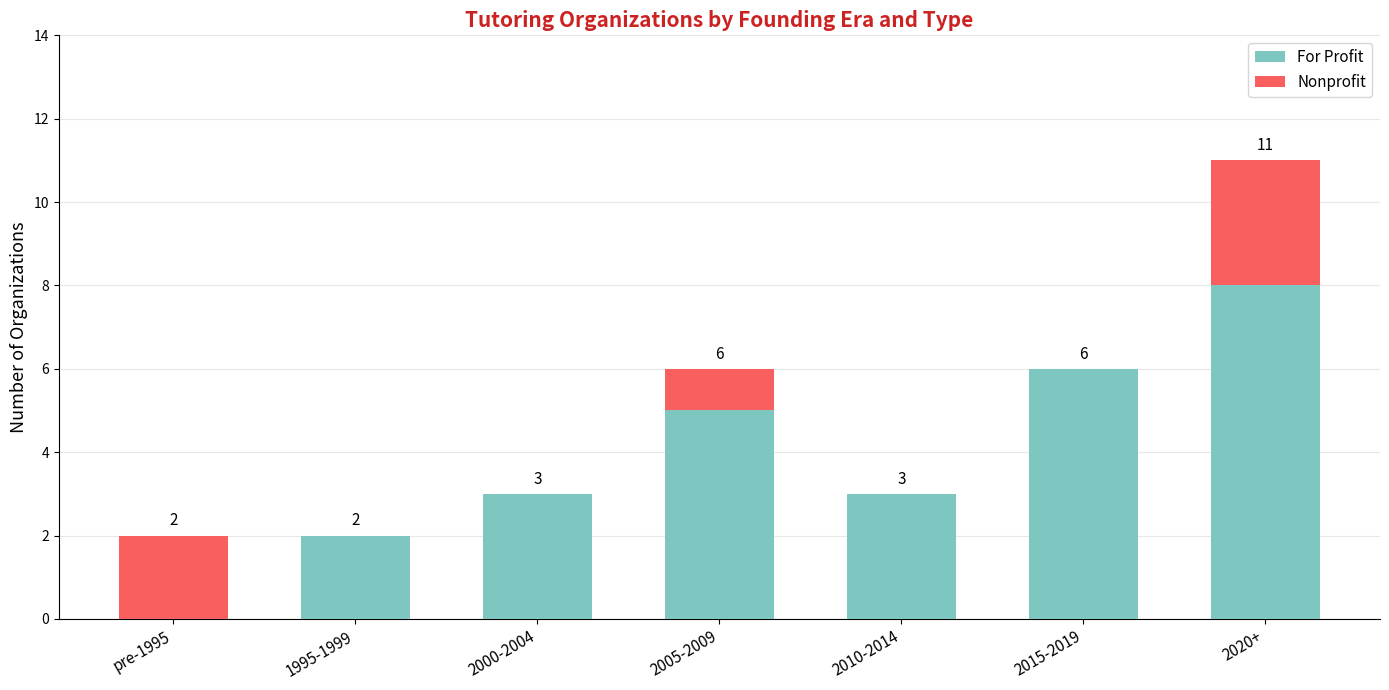

What is the maximum value for For Profit?

8